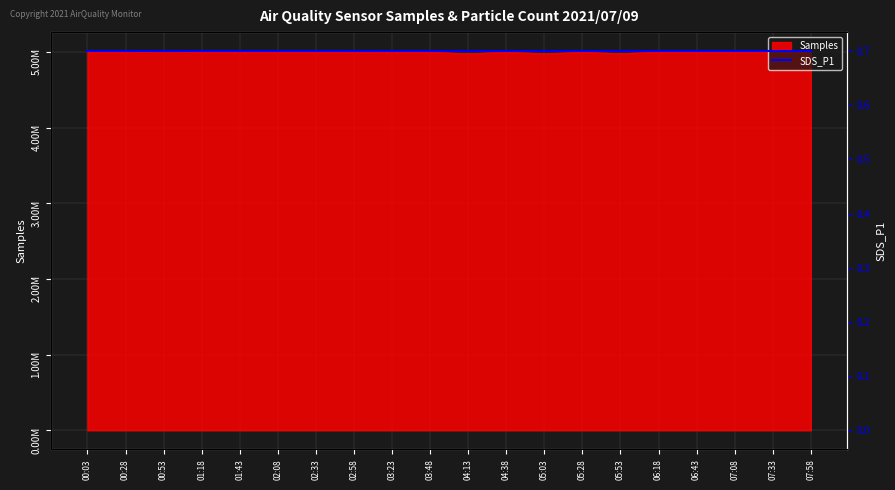

What is the label of the 4th point from the left?

01:18